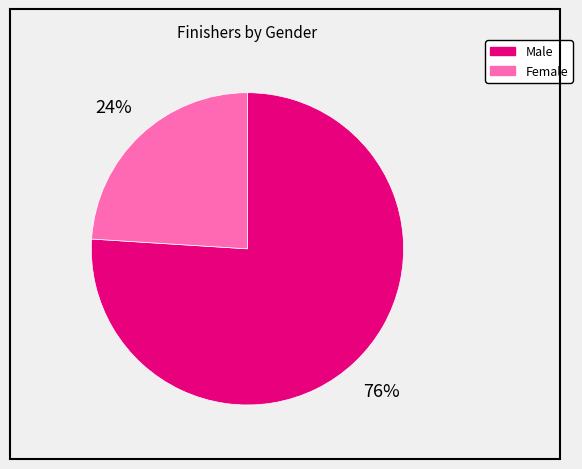

Rank the categories by value from lowest to highest.

Female, Male